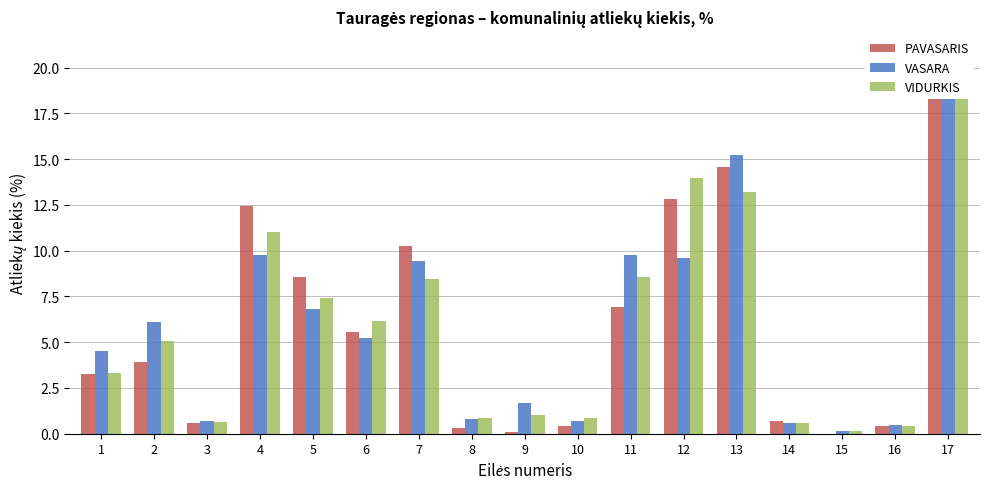

Read the VASARA value at 16.

0.5